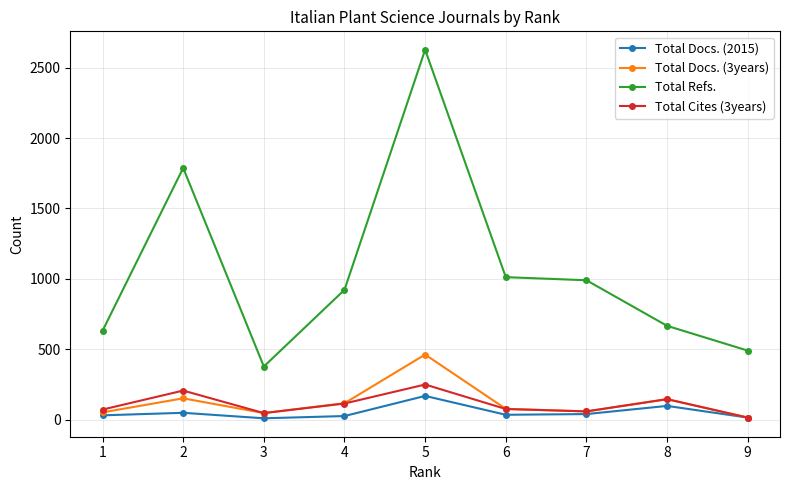

What is the total value across all series at 8?

1053